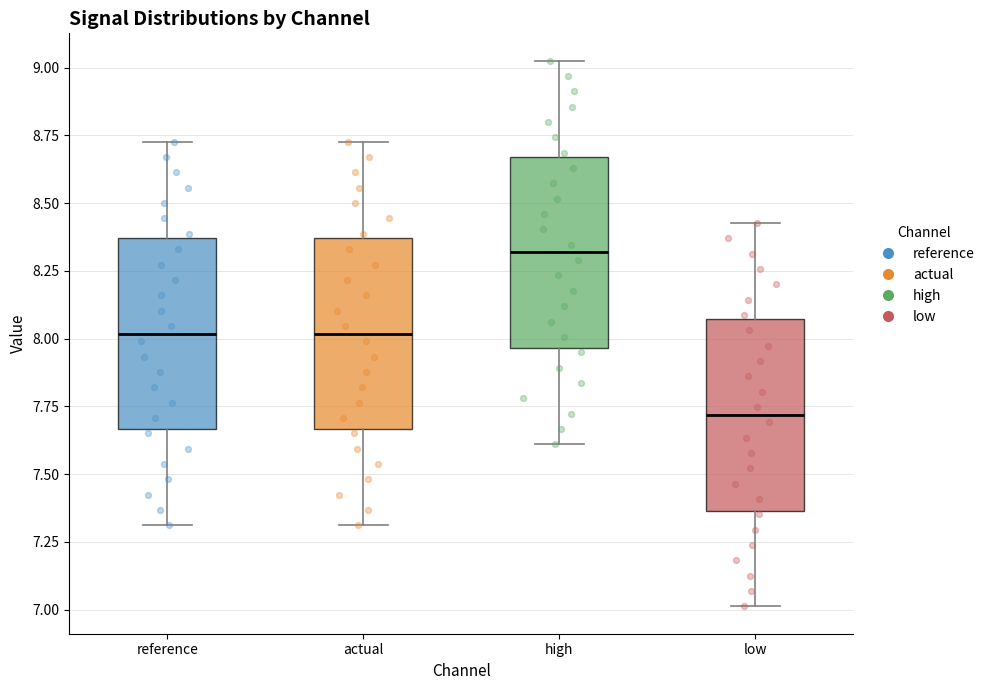

Where is the lower edge of the box for reference on the y-axis? The values are not printed on the chart, so give them approximately, as read against the axis.

7.65